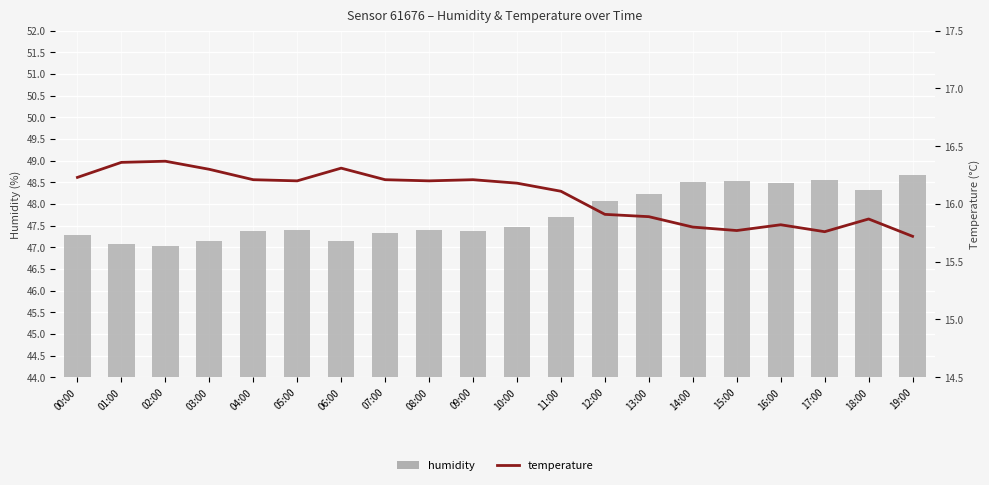

Reading right to left, extract all data points from this chart.

humidity: 48.7	48.3	48.5	48.5	48.5	48.5	48.2	48.1	47.7	47.5	47.4	47.4	47.3	47.1	47.4	47.4	47.1	47.0	47.1	47.3
temperature: 15.7	15.9	15.8	15.8	15.8	15.8	15.9	15.9	16.1	16.2	16.2	16.2	16.2	16.3	16.2	16.2	16.3	16.4	16.4	16.2